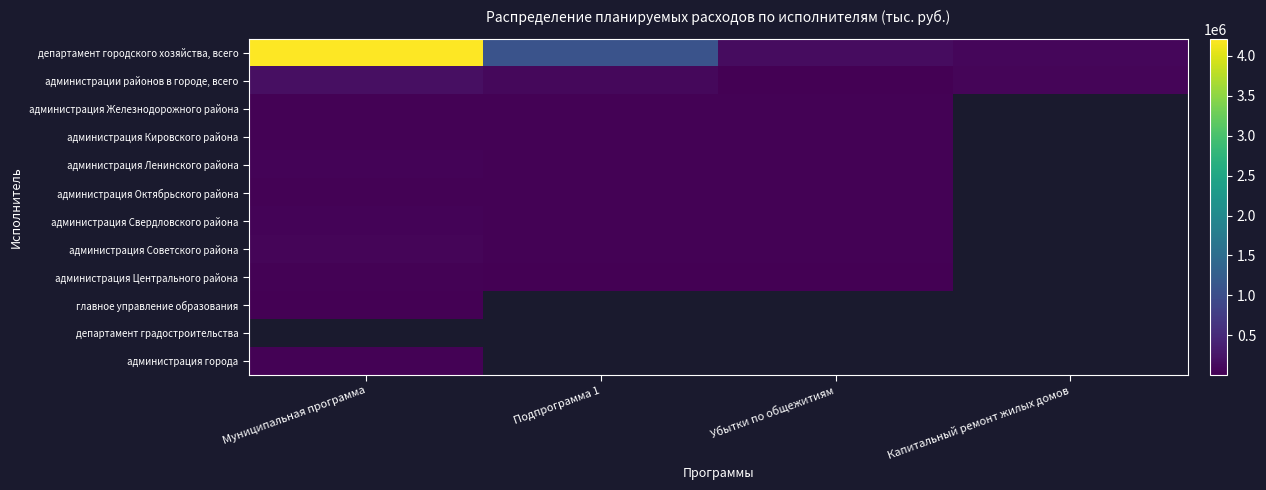

Which category has the highest value in the администрация Свердловского района series?

Муниципальная программа